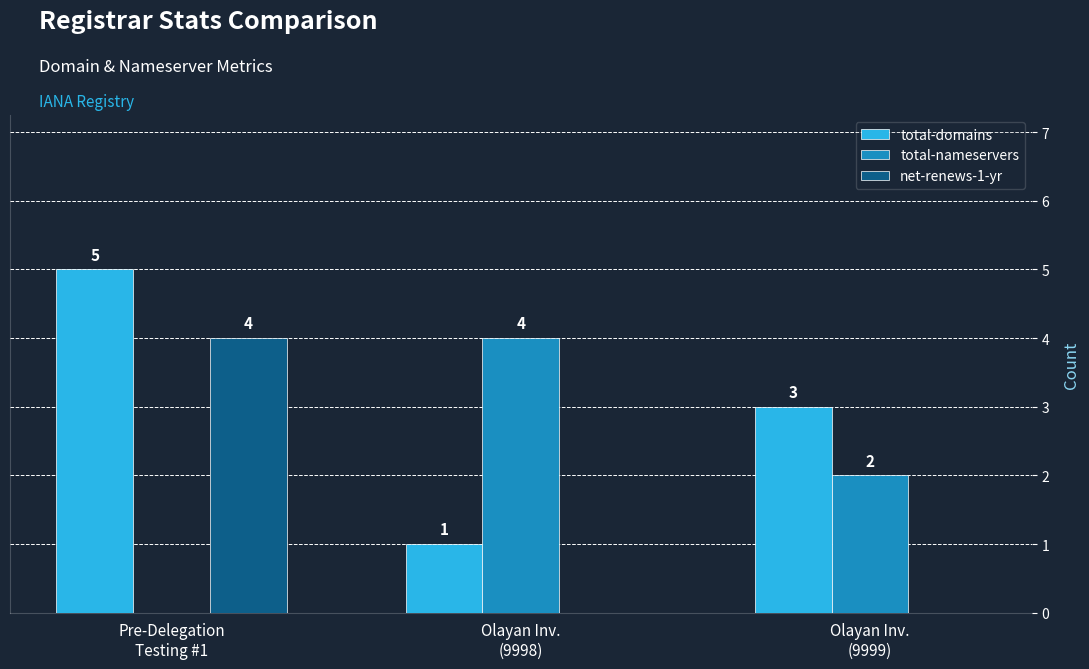

At which category is the sum across all series the highest?

Pre-Delegation
Testing #1